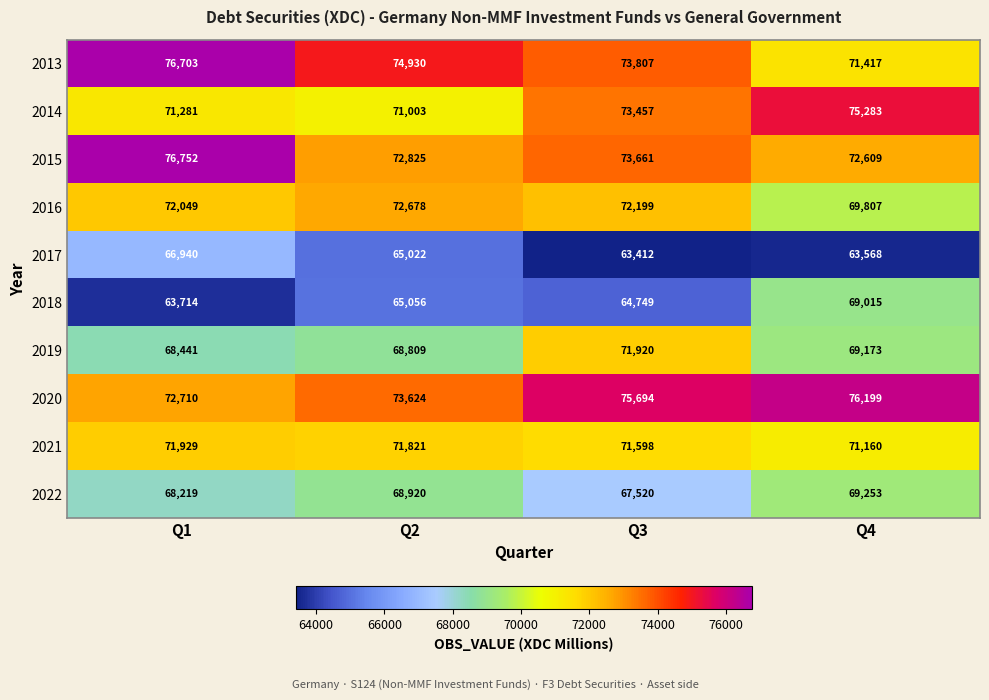

What is the minimum value for 2015?

72609